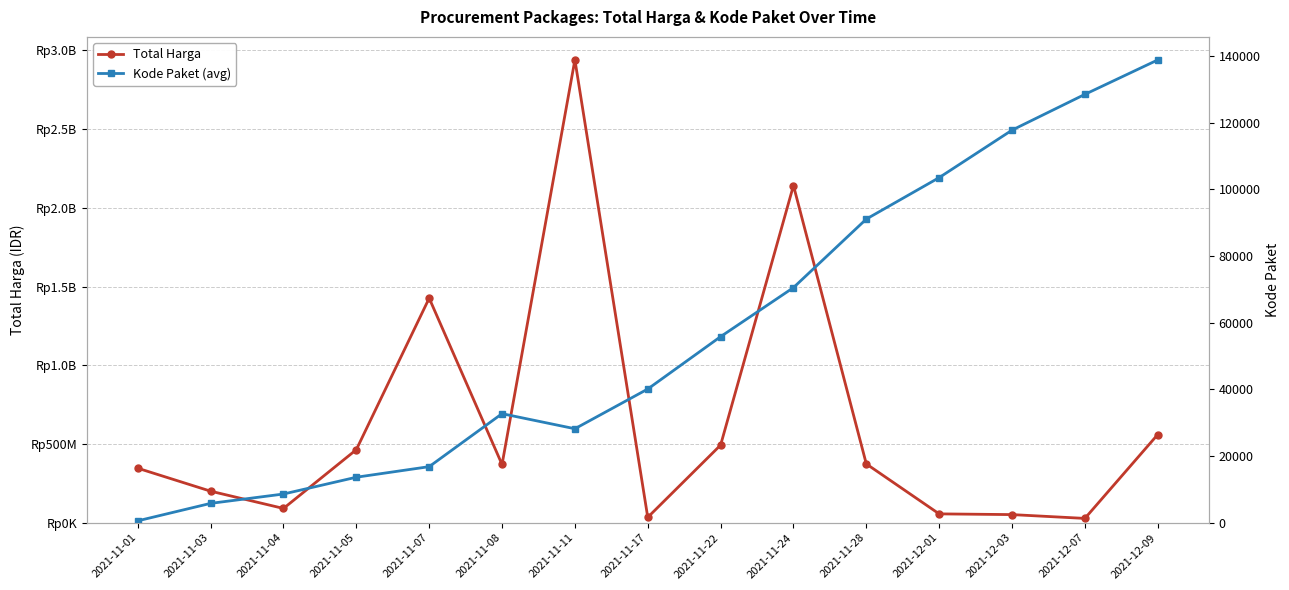

Which category has the lowest value in the Kode Paket (avg) series?

2021-11-01